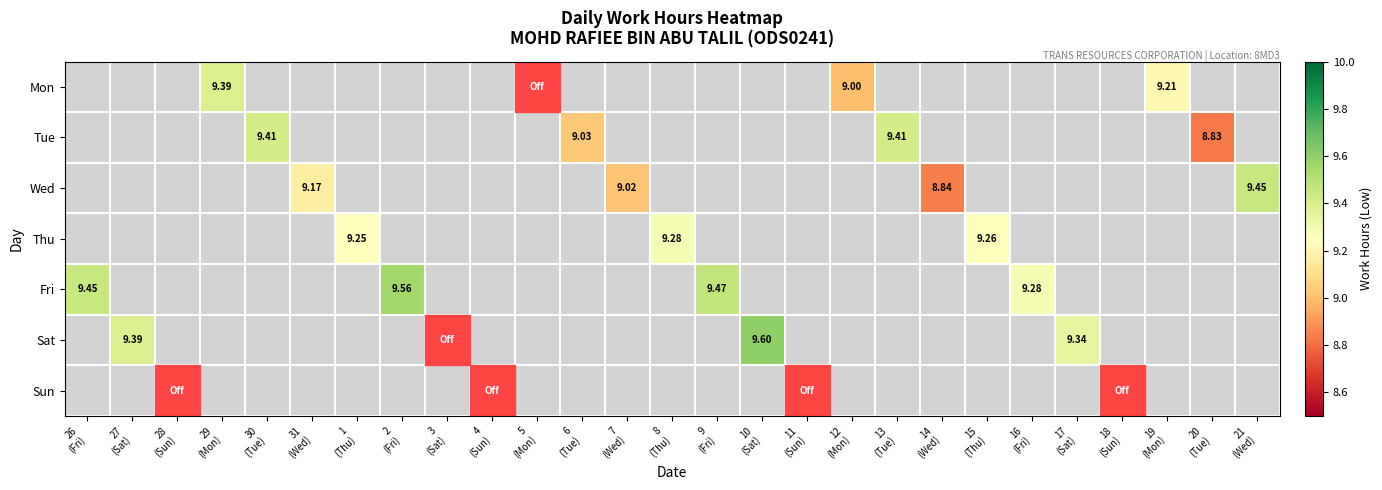

The Fri series shows 2.0 at 16 (Fri). True or false?

False